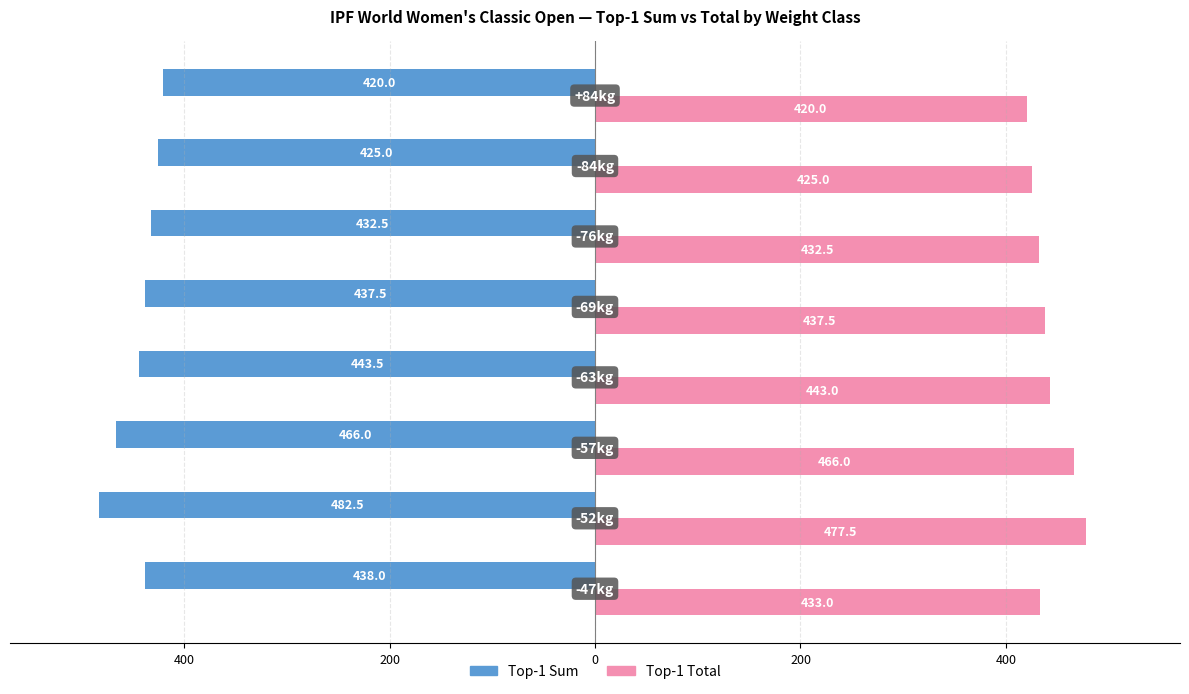

What are all the series names shown in the legend?

Top-1 Sum, Top-1 Total